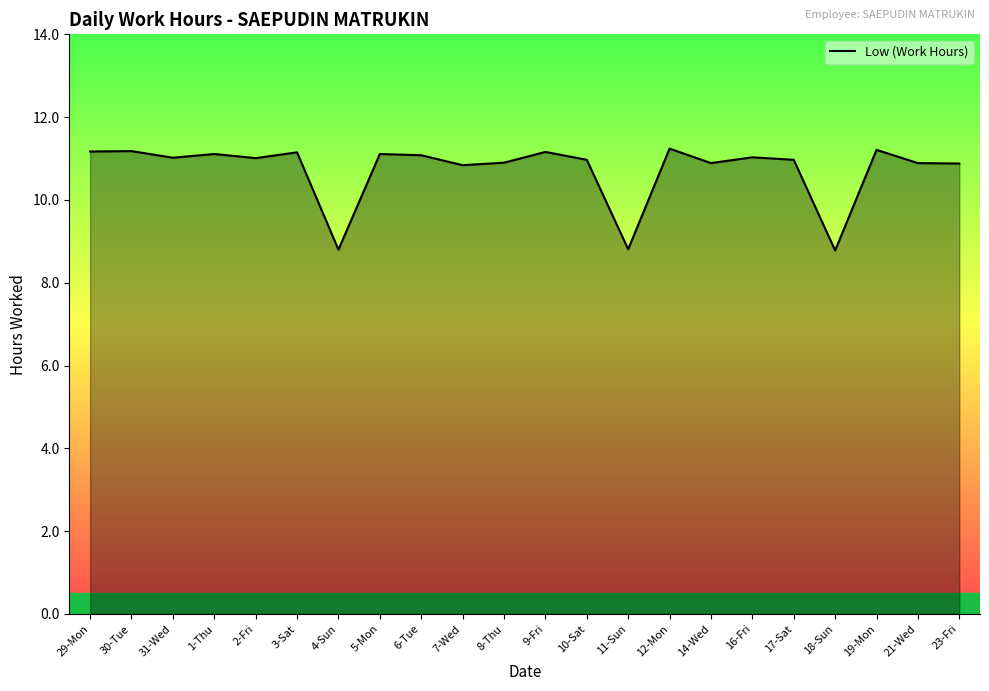

The value at 2-Fri is 11.0. True or false?

True